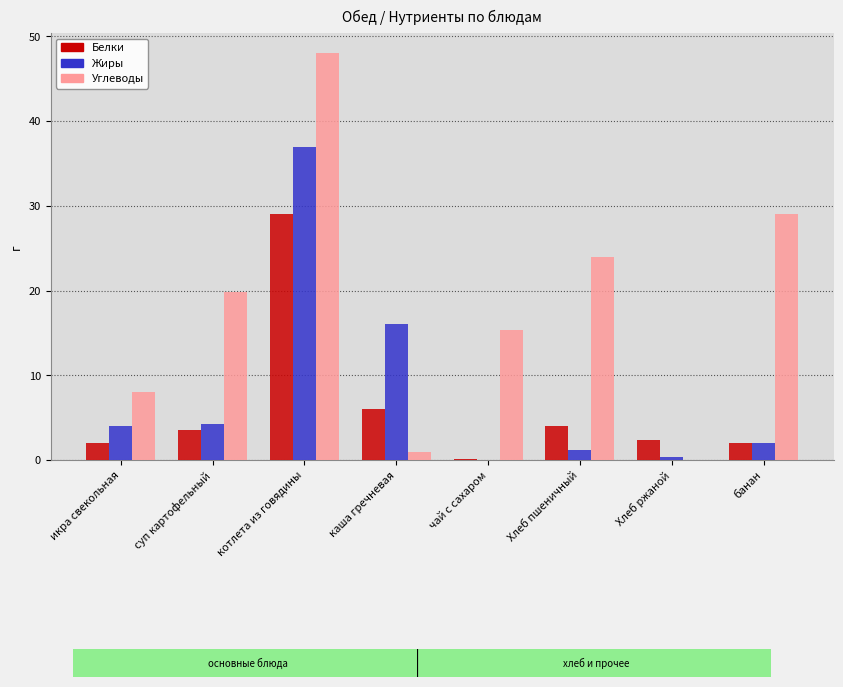

At which category is the sum across all series the highest?

котлета из говядины